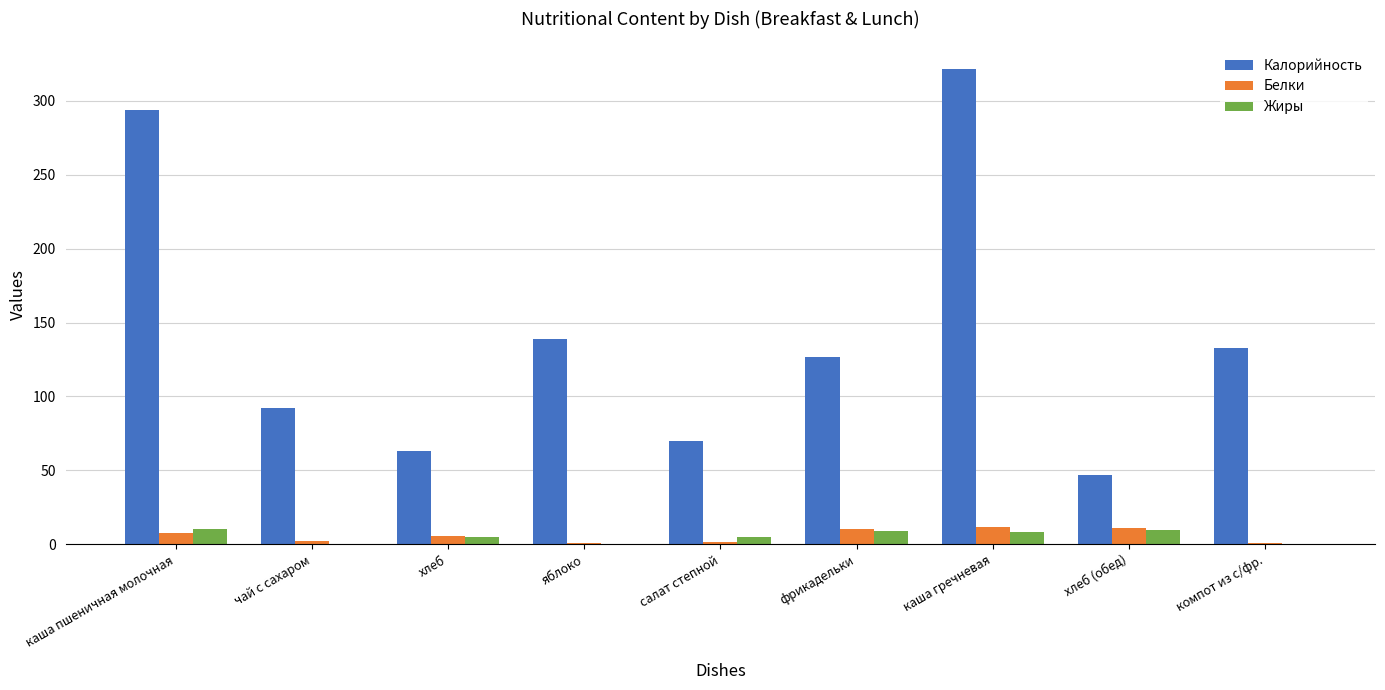

Is the value of Жиры at яблоко greater than the value of Калорийность at фрикадельки?

No